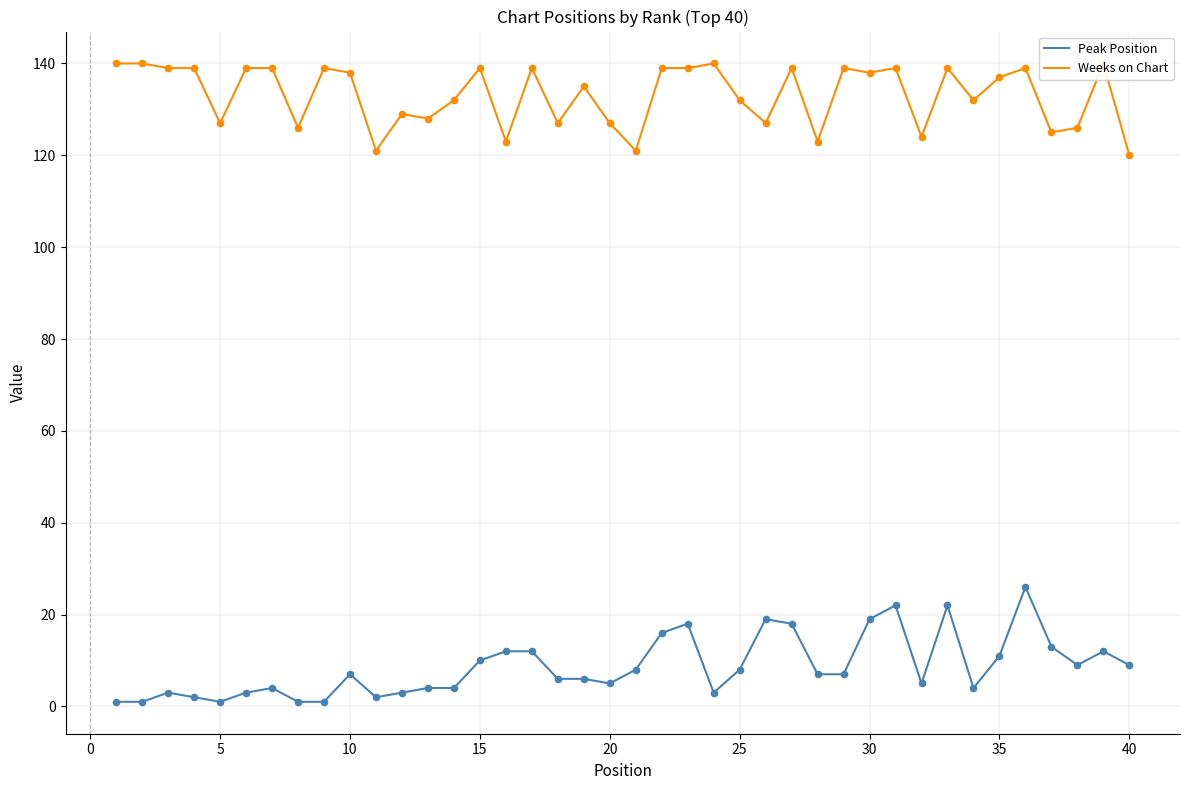

Which series contains the lowest Y value?

Peak Position